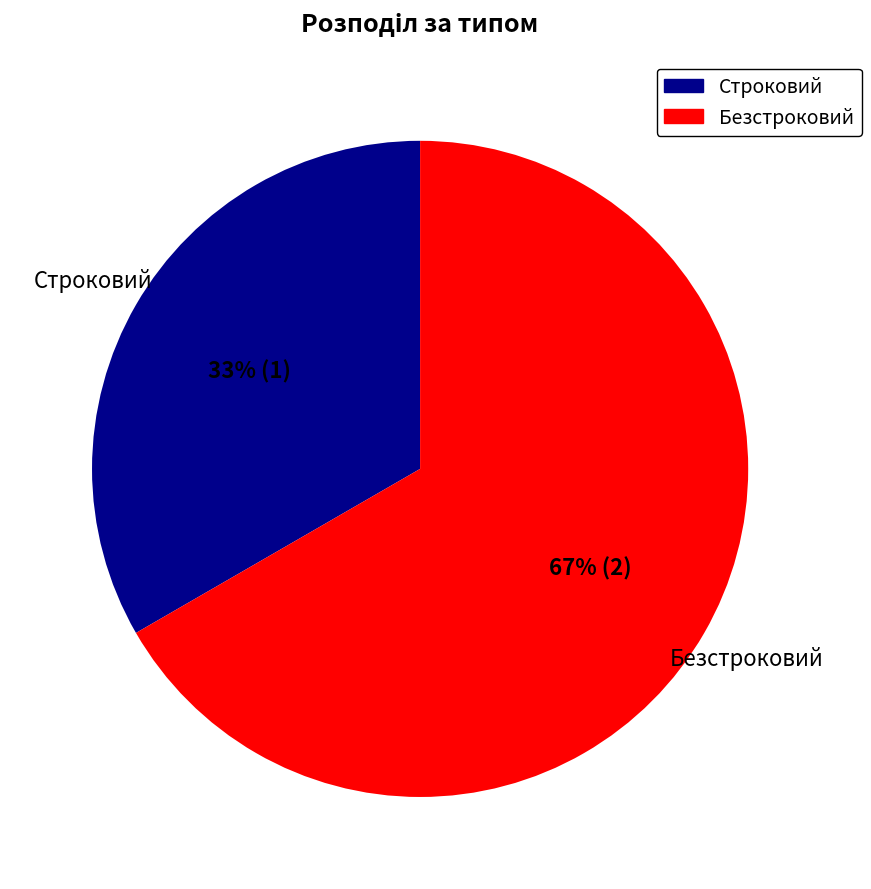

To the nearest percent, what is the average slice percentage?

50%